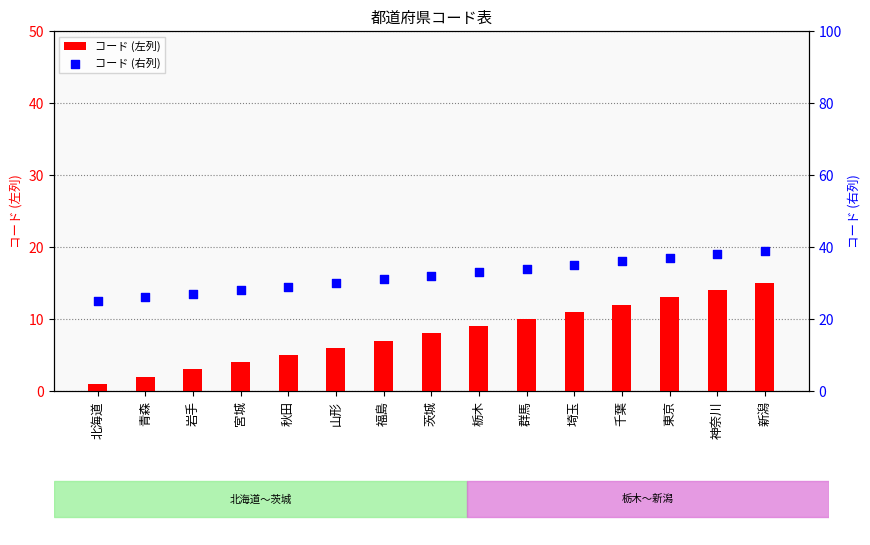

At which category is the sum across all series the highest?

新潟